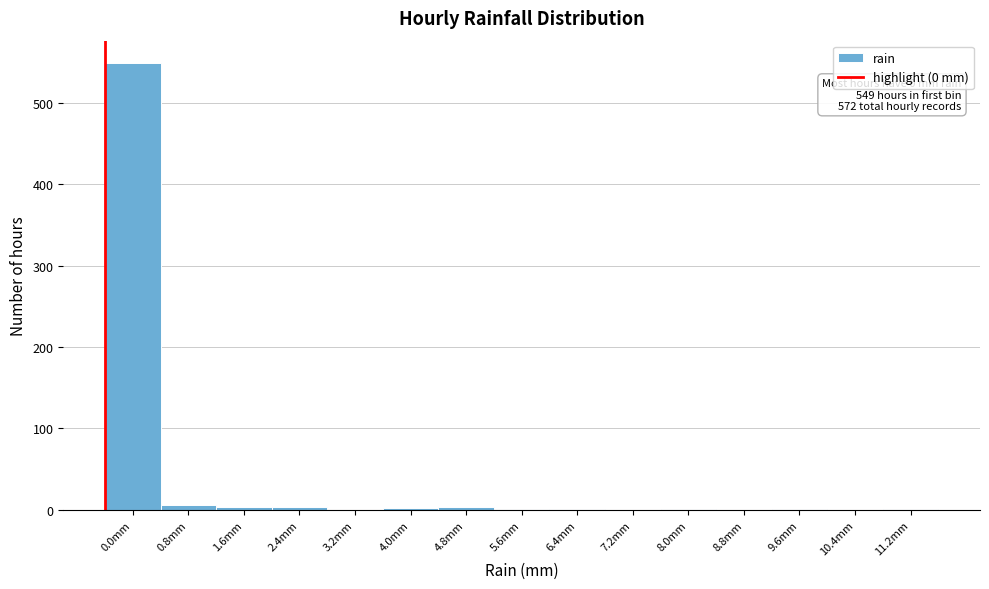

What is the sum of all values?

572